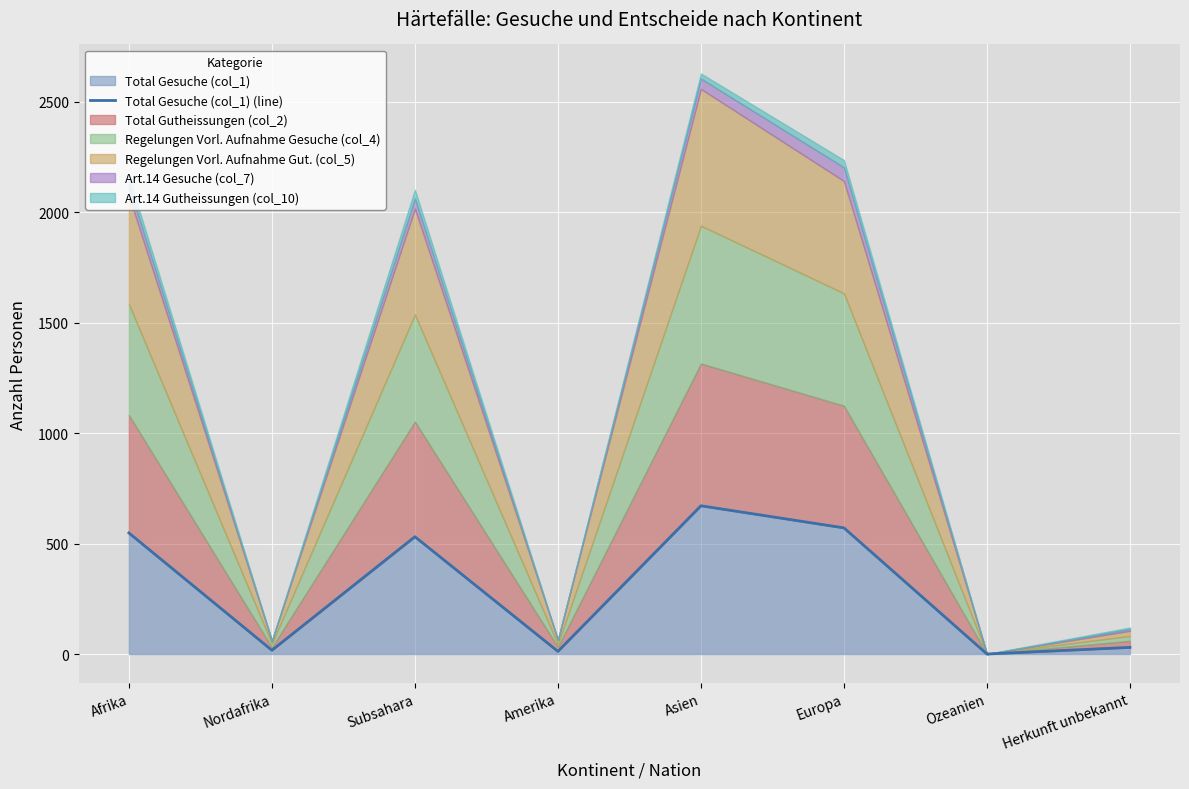

What is the change in value from Europa to Ozeanien?

-571